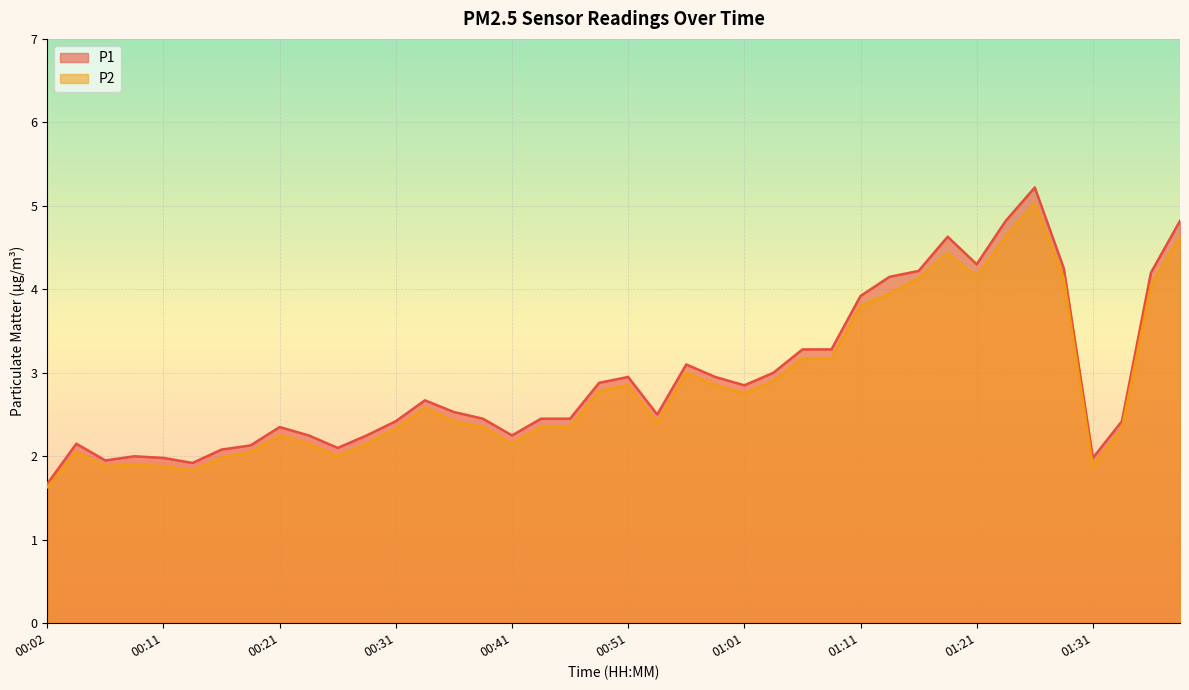

Count the number of categories in the chart.

40